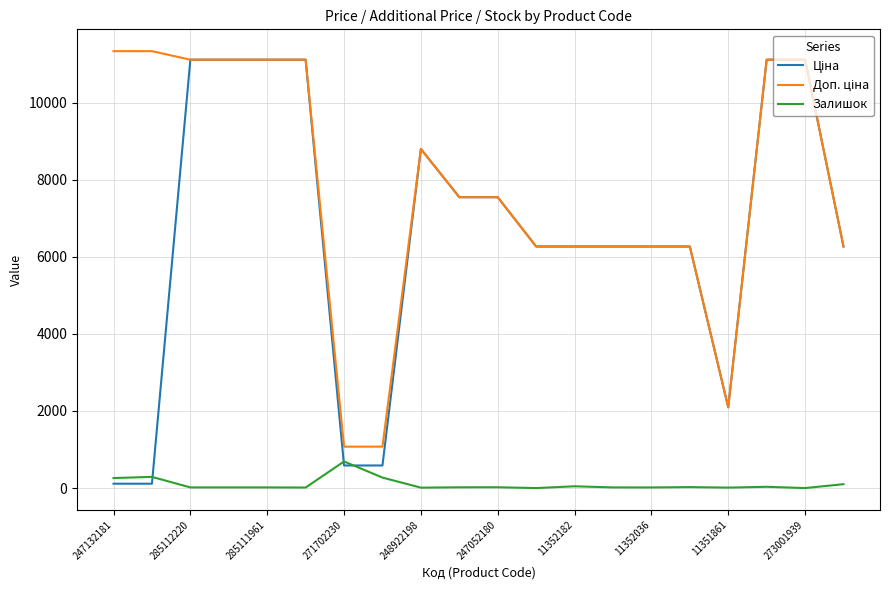

What is the maximum value for Залишок?

690.0